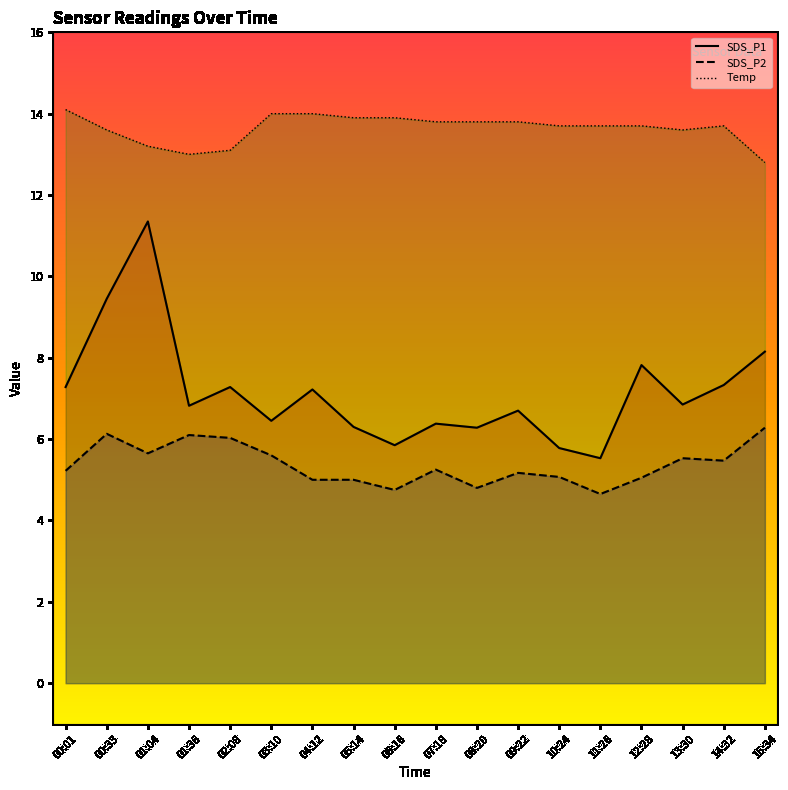

What are all the series names shown in the legend?

SDS_P1, SDS_P2, Temp